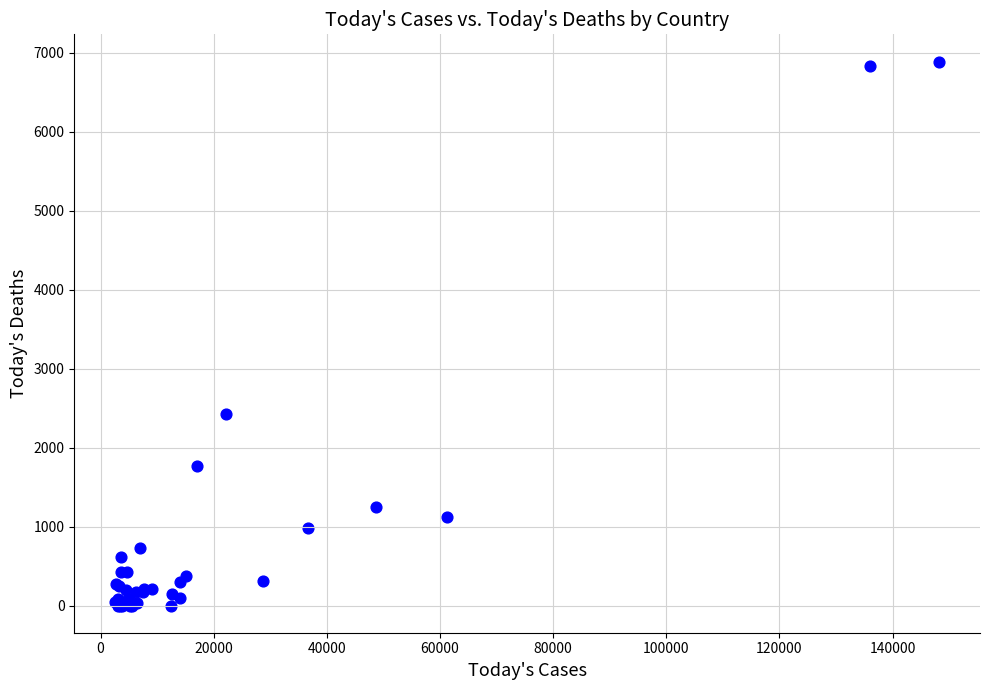

What Y value in the scatter plot is closest to 3443?

2426